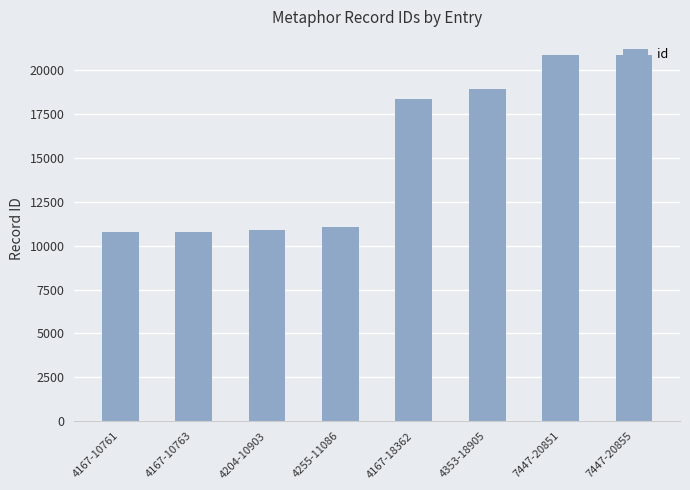

What is the label of the 7th bar from the left?

7447-20851